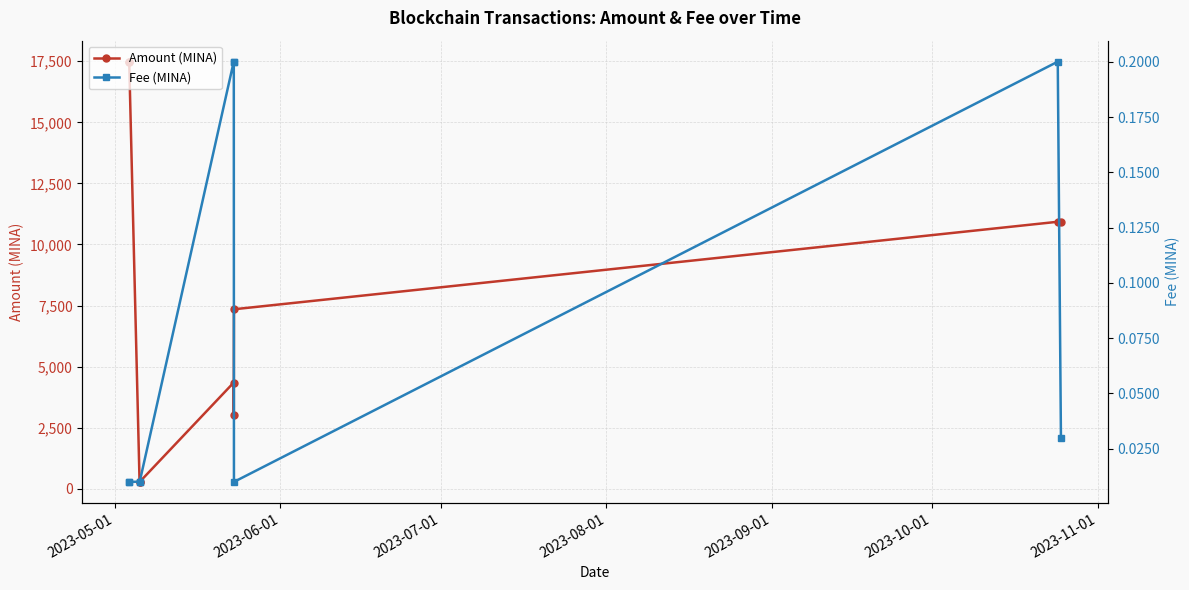

What is the value of the Amount (MINA) point at the 2nd from the left?

17482.3